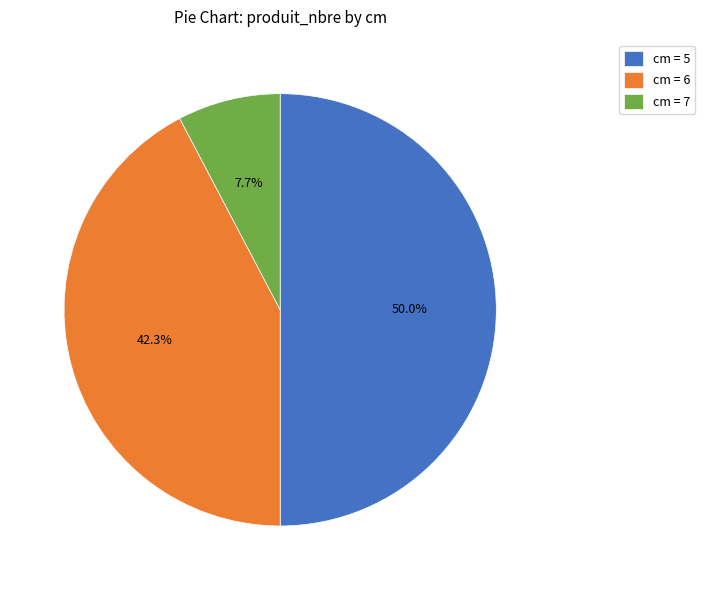

Approximately how many times larger is the value at cm = 5 compared to cm = 7?

6.5